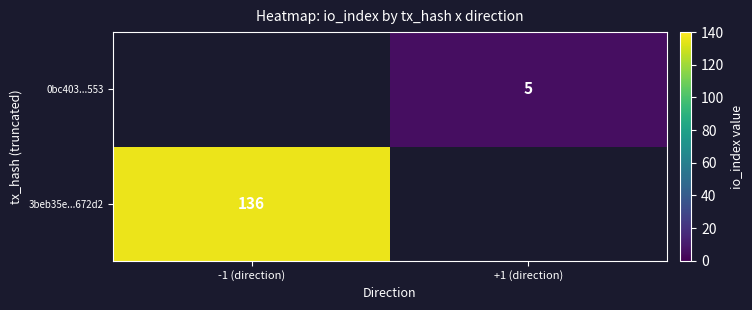

Between +1 (direction) and -1 (direction), which is larger?

-1 (direction)